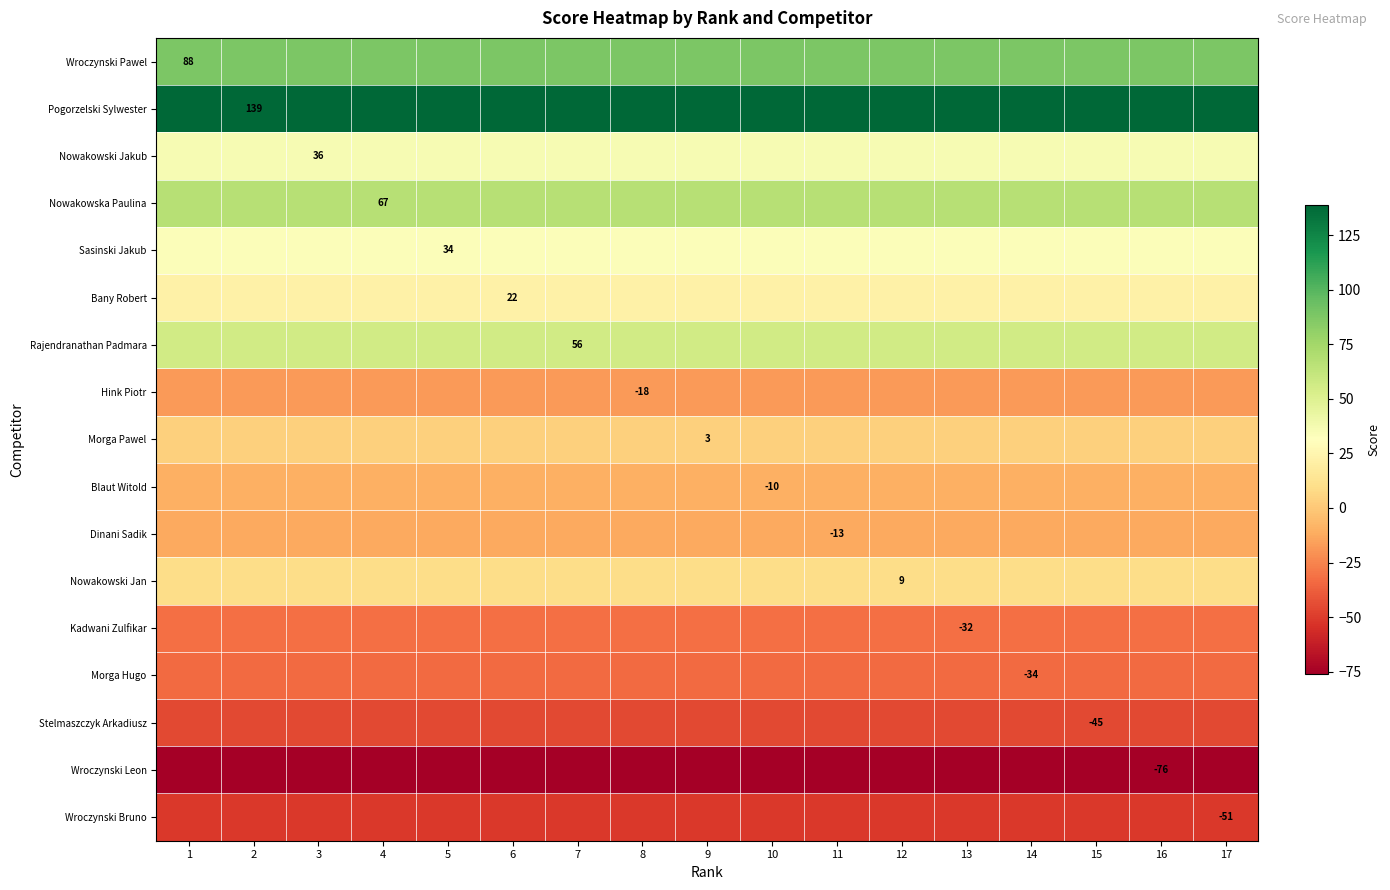

At how many categories does at least one series exceed 88?

17